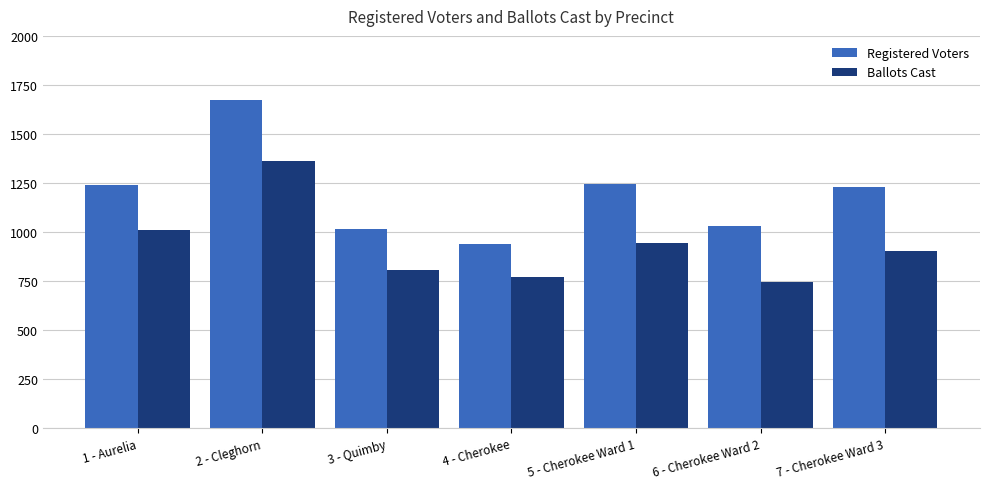

Rank the series by their maximum value, from highest to lowest.

Registered Voters, Ballots Cast